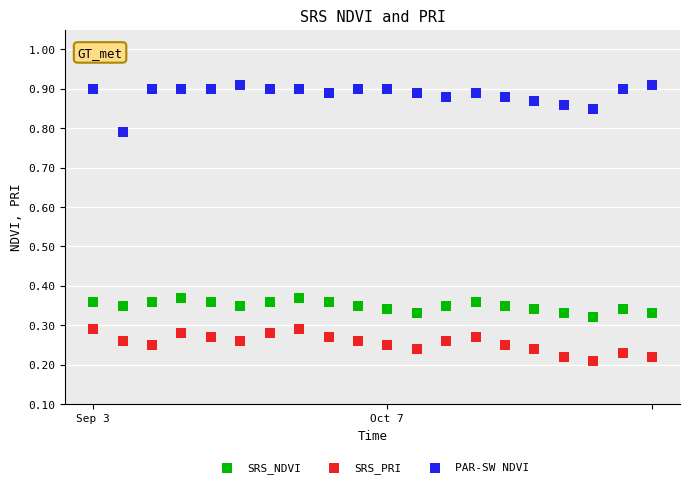

Which series reaches the maximum Y coordinate?

PAR-SW NDVI